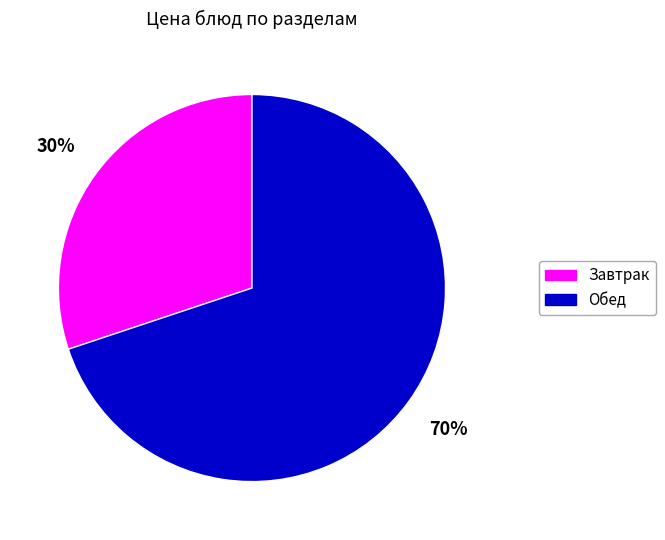

Is there a majority slice in this chart?

Yes